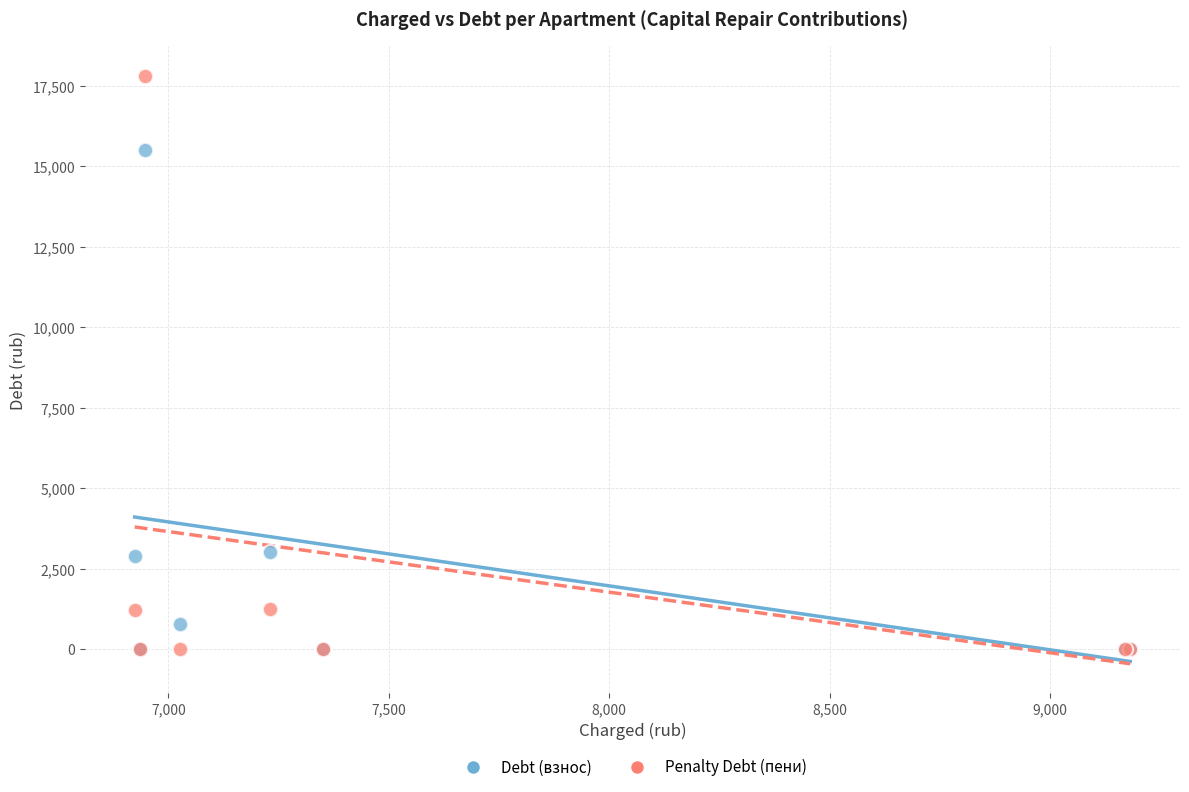

Which series has the widest spread of Y values?

Penalty Debt (пени)